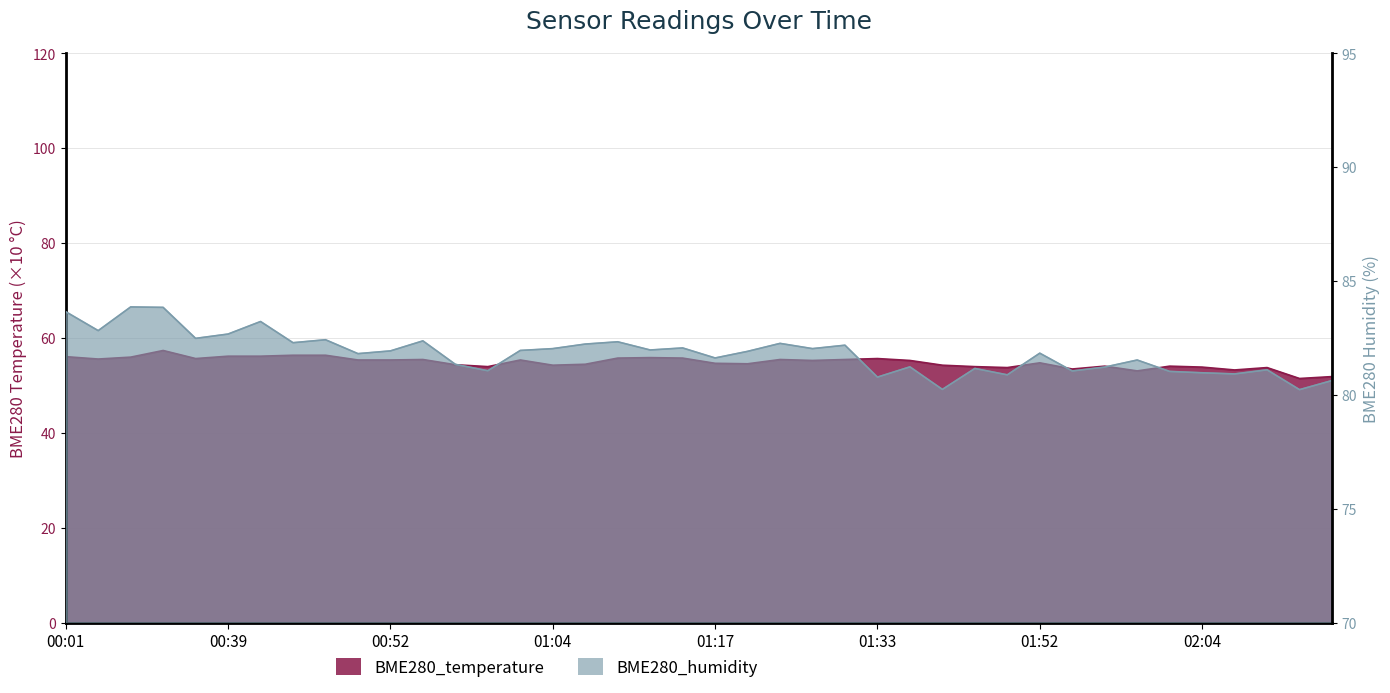

What is the difference between the BME280_temperature values at 01:14 and 00:04?

0.2